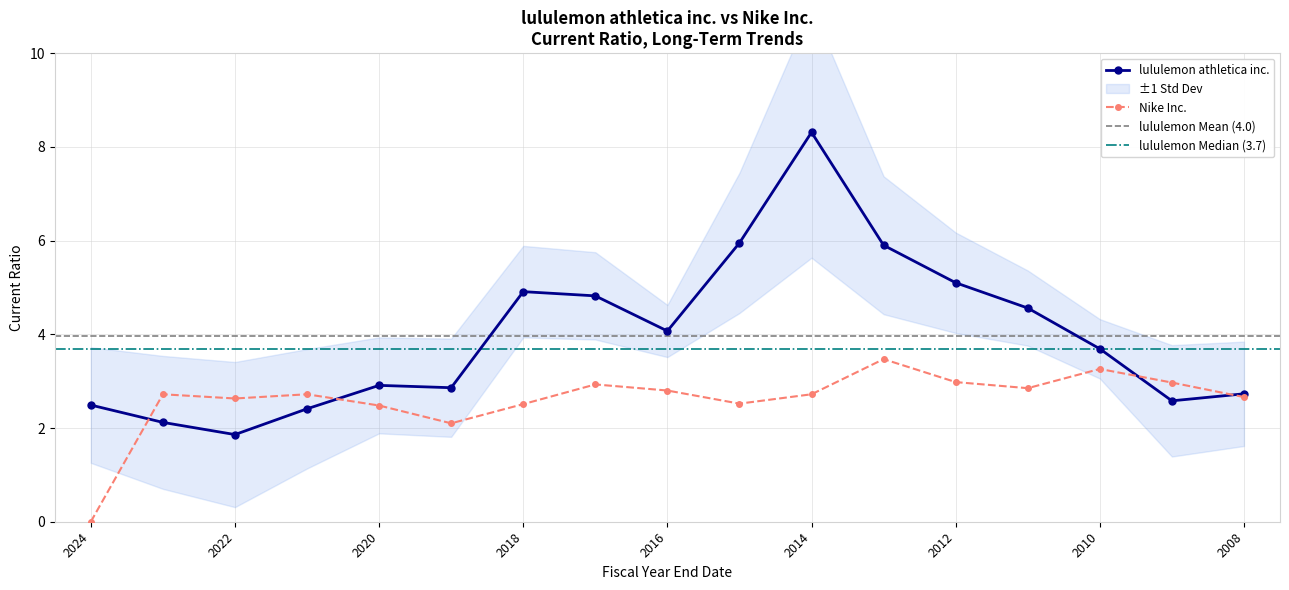

How many interior local valleys does the Nike Inc. series have?

4